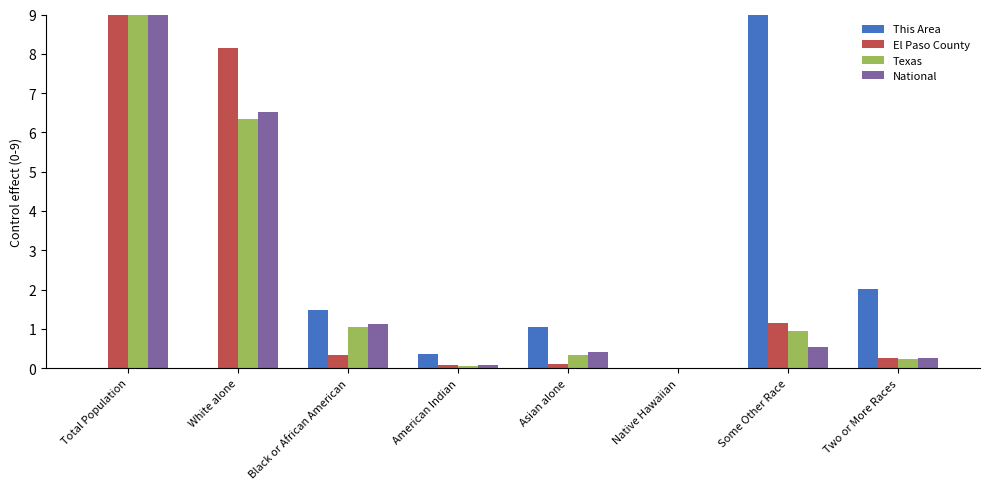

What is the approximate value of Texas at Total Population?

9.0